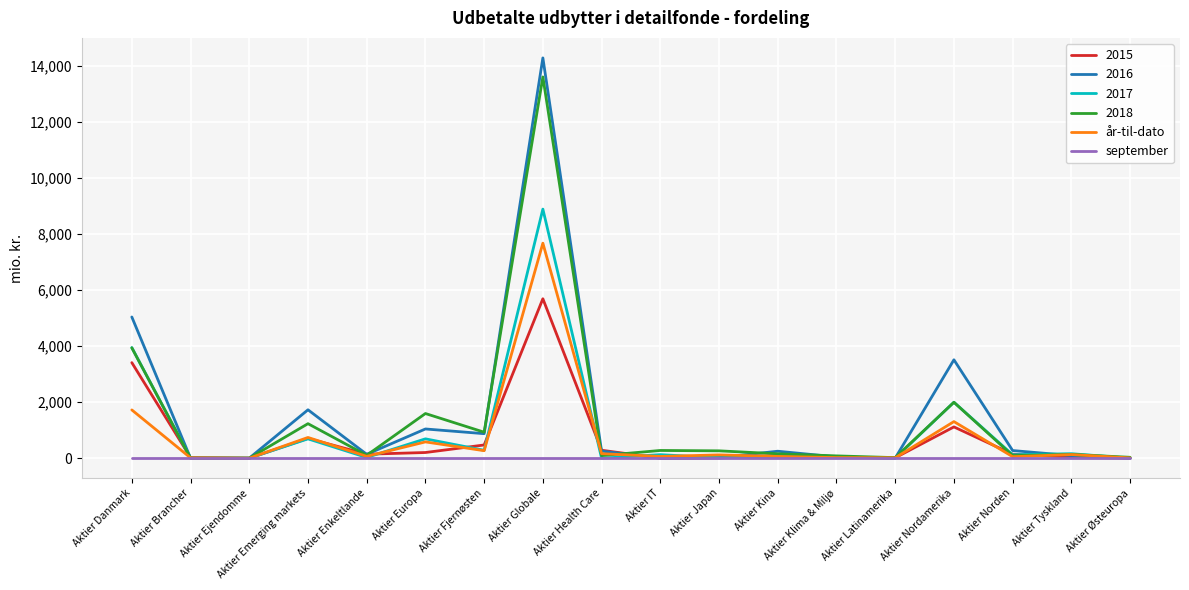

Between Aktier Fjernøsten and Aktier Health Care, which series saw the biggest shift?

2018